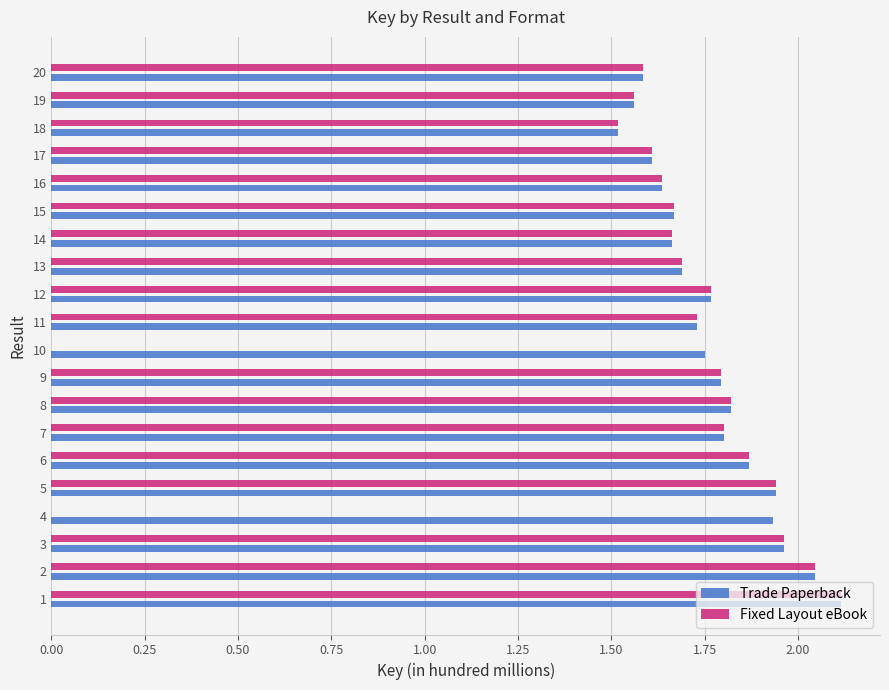

What is the greatest value displayed?

2.1